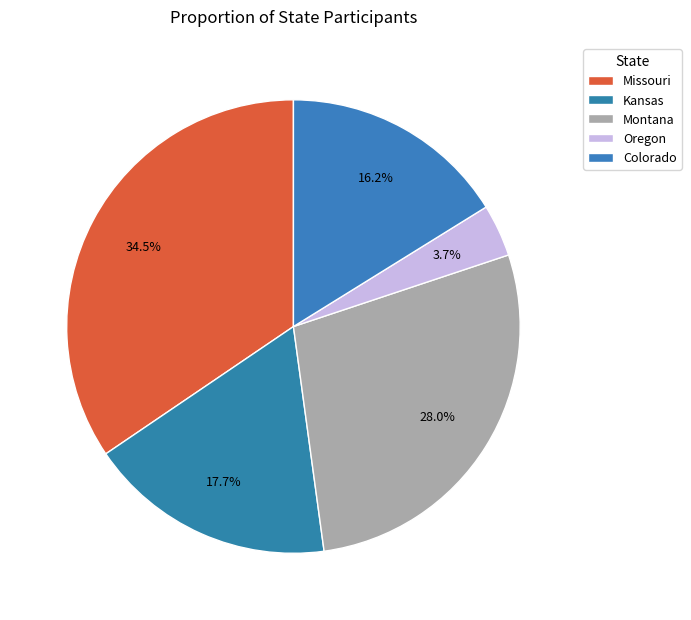

How much of the chart is everything except Kansas?

82.3%